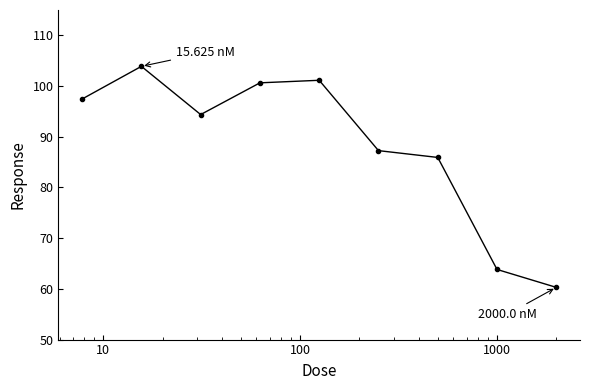

Reading right to left, transcribe all the data shown in this chart.

60.3	63.8	85.9	87.3	101.1	100.6	94.4	103.9	97.4